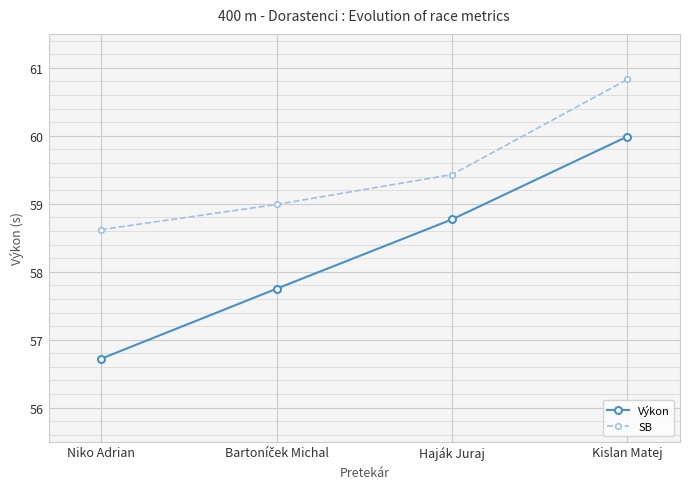

True or false: SB and Výkon cross at least once.

False